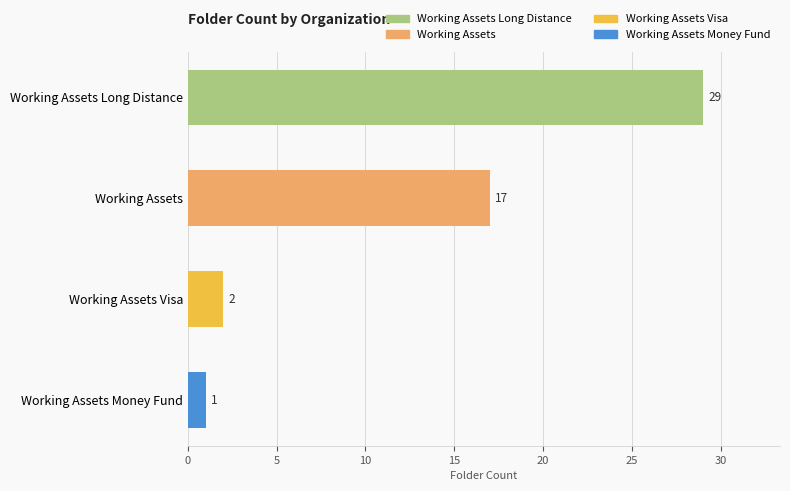

What is the sum of all values?

49